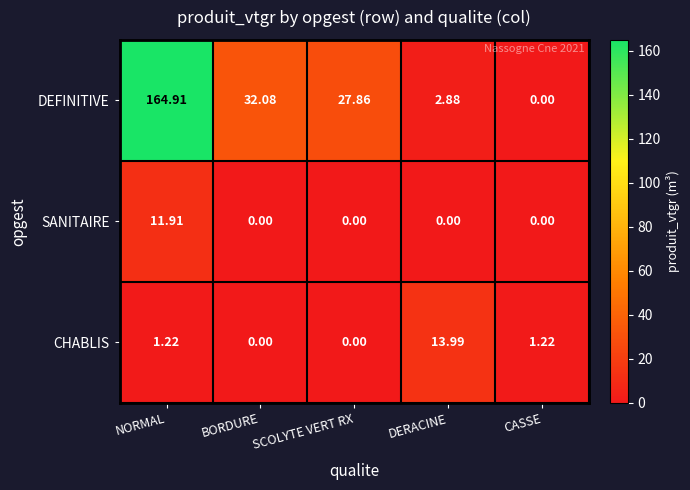

Between BORDURE and DERACINE, which series saw the biggest shift?

DEFINITIVE